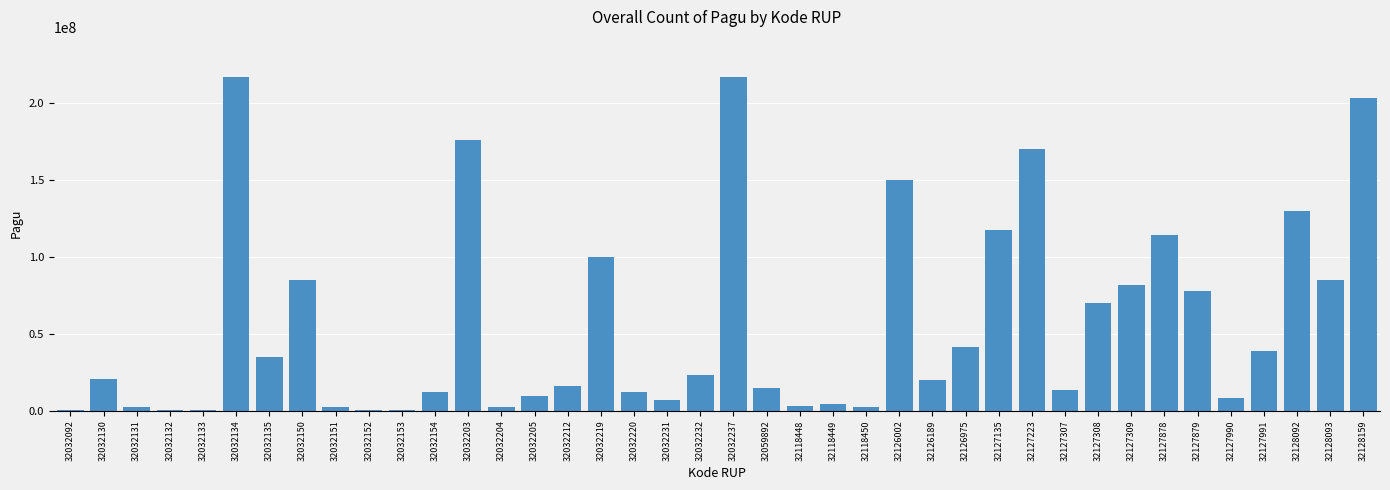

Between 32032219 and 32032203, which is larger?

32032203